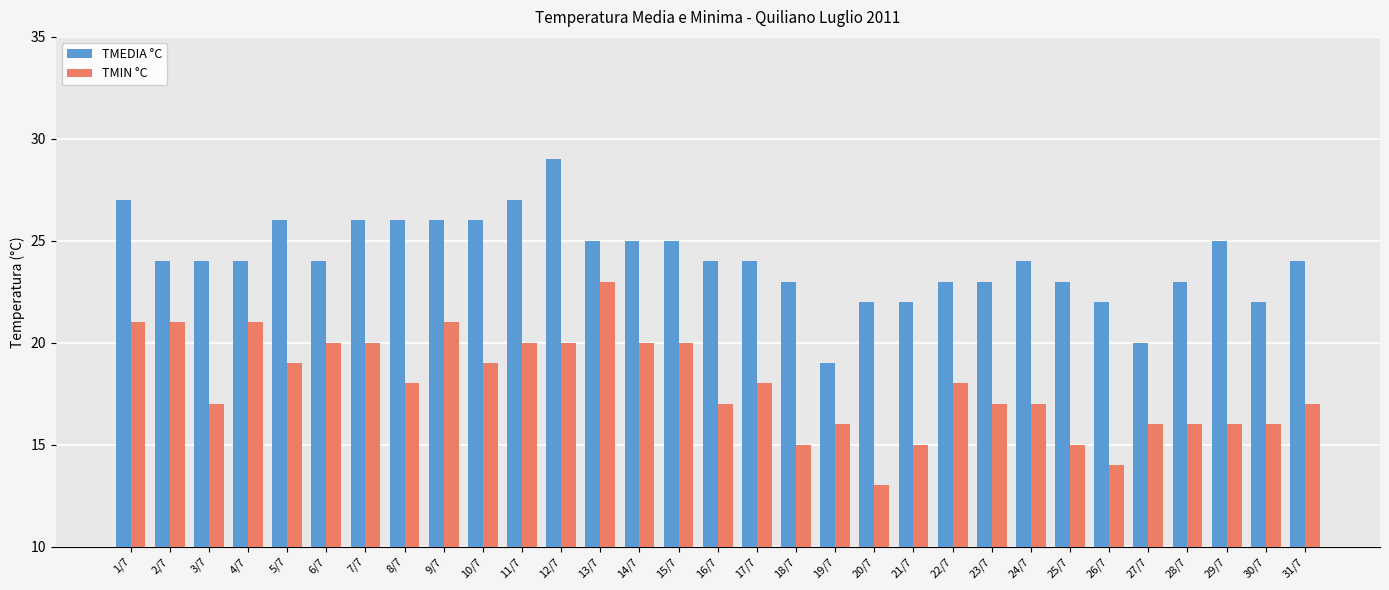

Reading left to right, what are all the values shown in this chart?

TMEDIA °C: 27	24	24	24	26	24	26	26	26	26	27	29	25	25	25	24	24	23	19	22	22	23	23	24	23	22	20	23	25	22	24
TMIN °C: 21	21	17	21	19	20	20	18	21	19	20	20	23	20	20	17	18	15	16	13	15	18	17	17	15	14	16	16	16	16	17